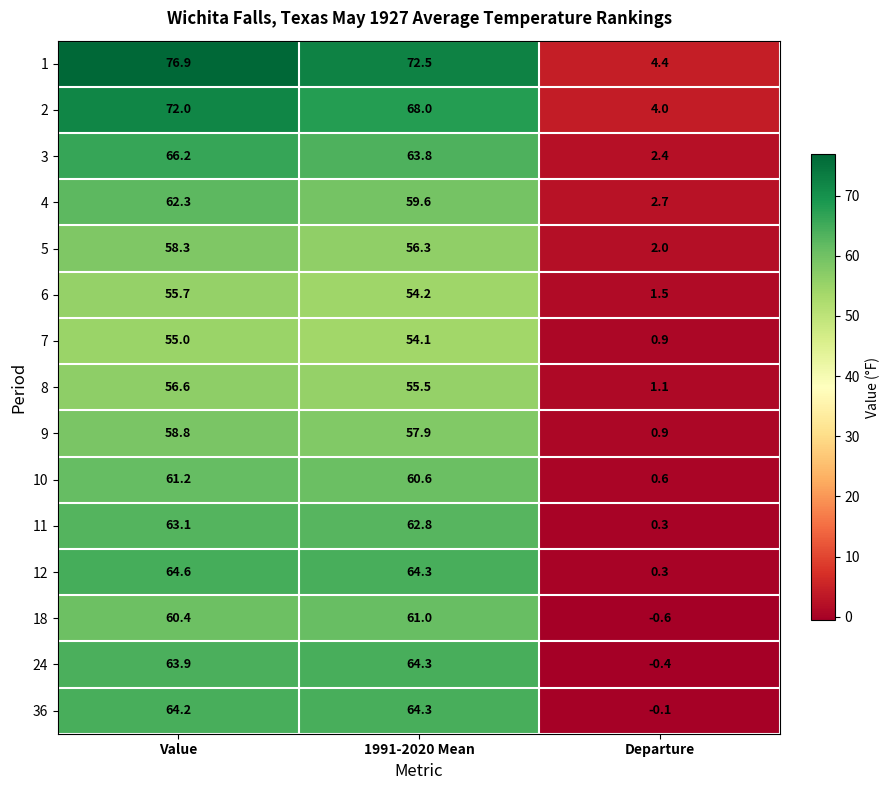

The value of 12 at Value is 64.6. True or false?

True